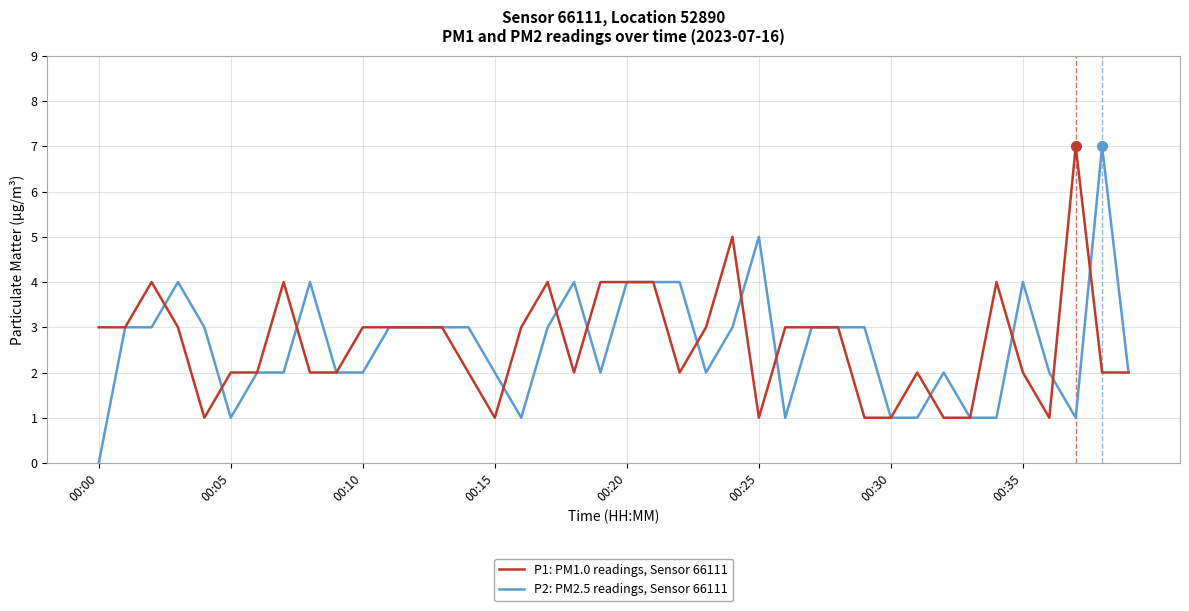

Which series has the widest spread of values?

P2: PM2.5 readings, Sensor 66111